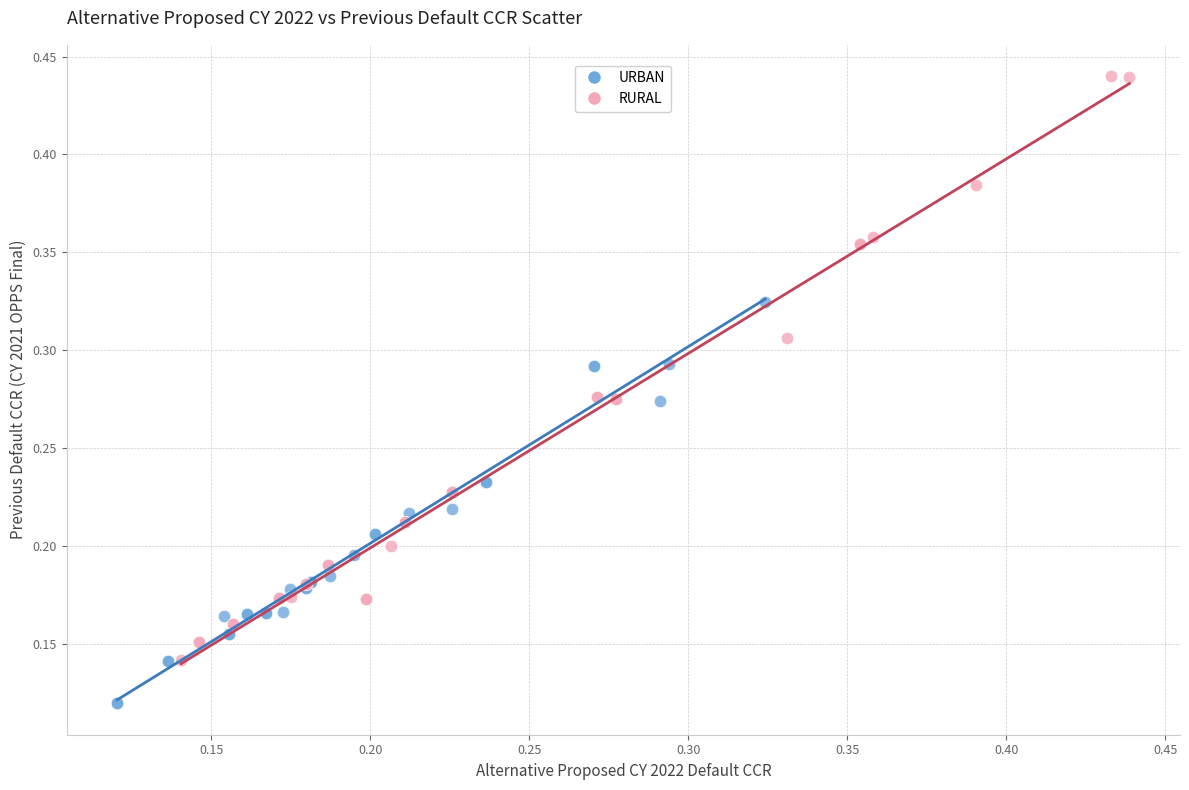

Which series reaches the minimum Y coordinate?

URBAN